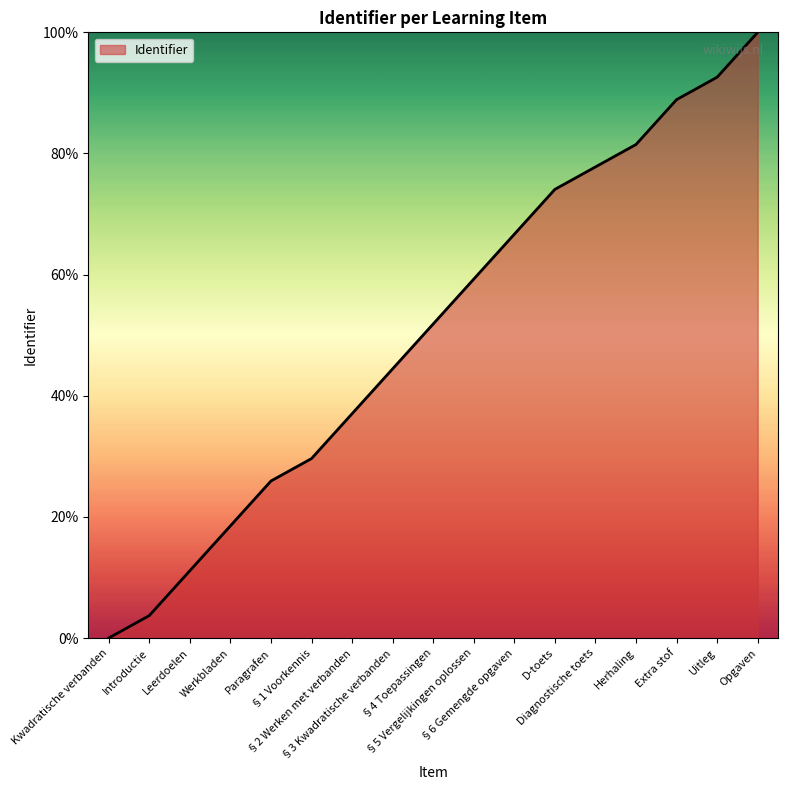

Where does the data first go above 51?

§4 Toepassingen